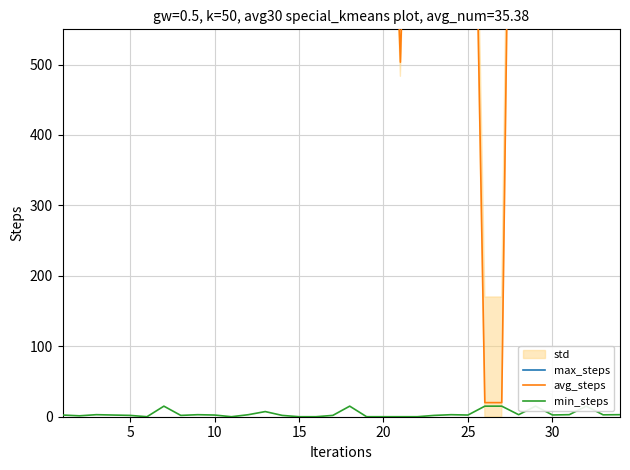

How many lines are shown in the chart?

3